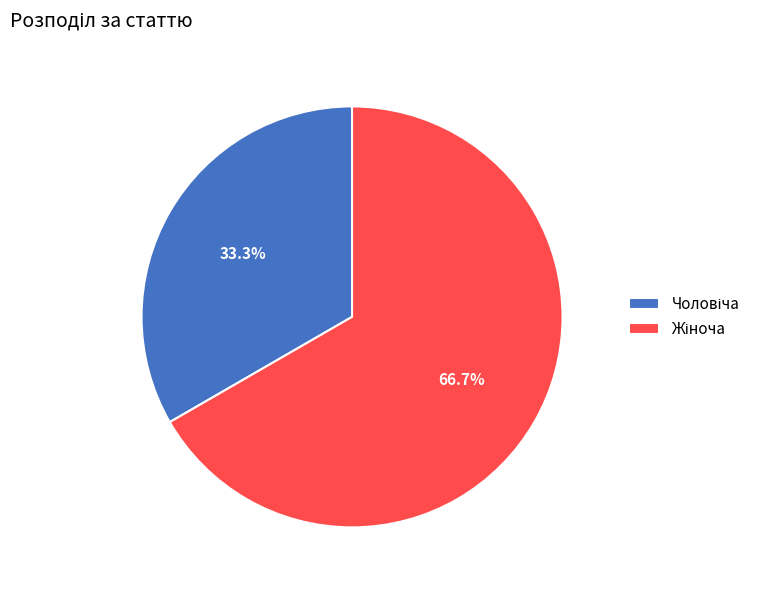

Is there any slice that represents more than half of the pie?

Yes